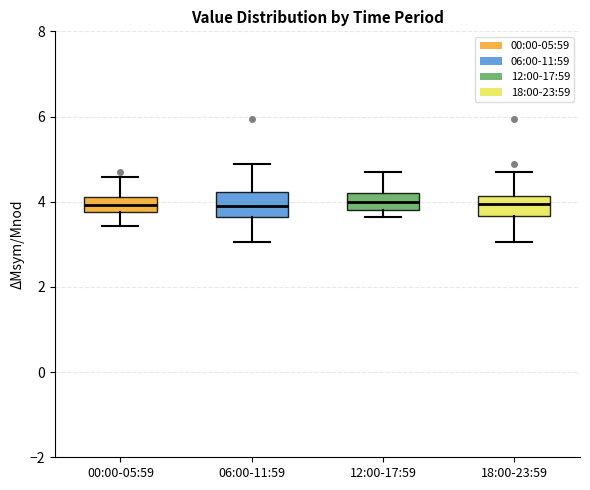

Reading left to right, transcribe this box plot: for each box, give where its median line is, the range the box spans, and where its two whiskers end, as read against the y-axis. The values are not printed on the chart, so give them approximately, as read against the axis.

00:00-05:59: median 4.0, box 3.8 to 4.2, whiskers 3.4 to 4.6
06:00-11:59: median 4.0, box 3.6 to 4.2, whiskers 3.0 to 4.8
12:00-17:59: median 4.0, box 3.8 to 4.2, whiskers 3.6 to 4.8
18:00-23:59: median 4.0, box 3.6 to 4.2, whiskers 3.0 to 4.8